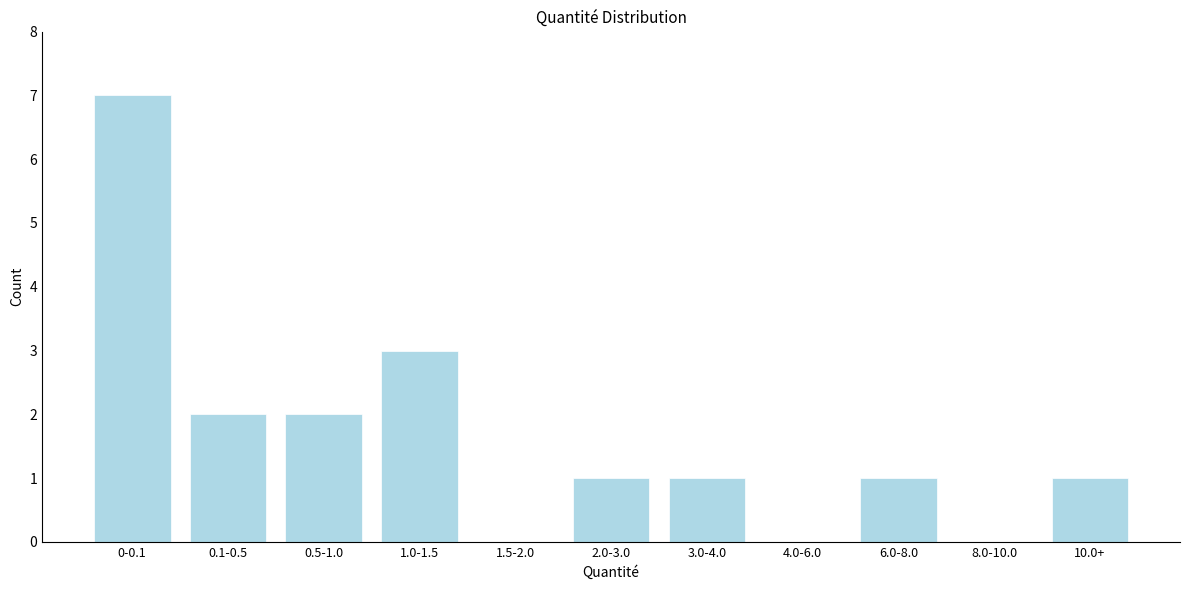

Reading right to left, extract all data points from this chart.

10.0+=1	8.0-10.0=0	6.0-8.0=1	4.0-6.0=0	3.0-4.0=1	2.0-3.0=1	1.5-2.0=0	1.0-1.5=3	0.5-1.0=2	0.1-0.5=2	0-0.1=7